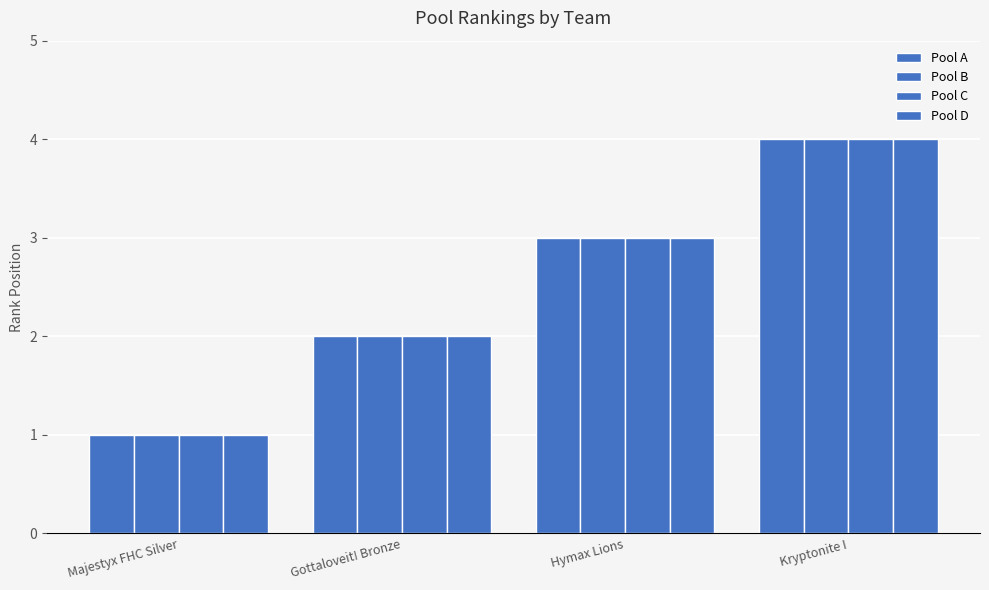

Which series has the largest total across all categories?

Pool A